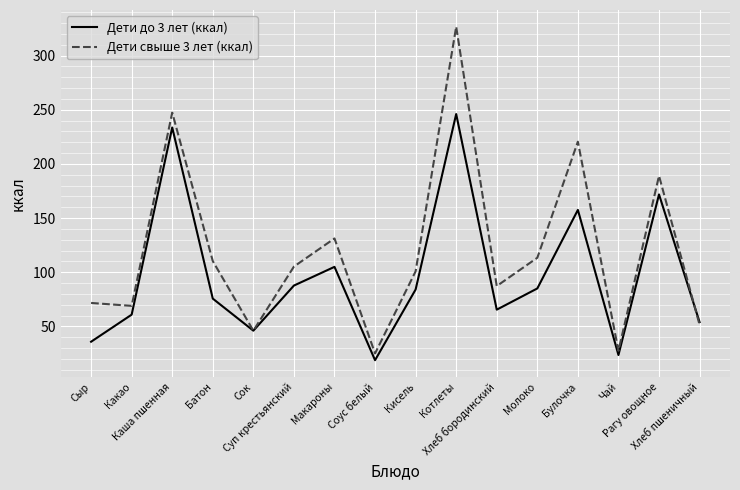

Count the number of categories in the chart.

16